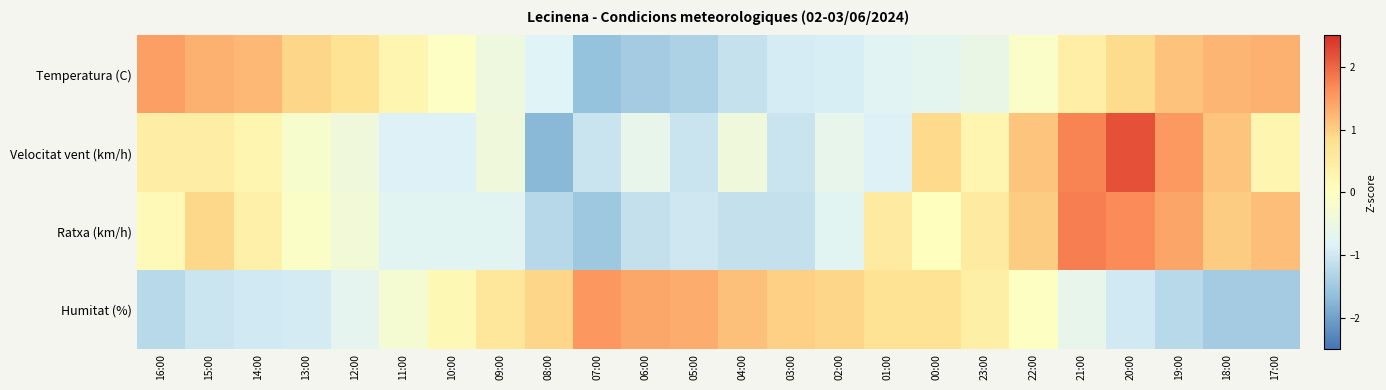

Rank the series at 20:00 from highest to lowest value.

Velocitat vent (km/h), Ratxa (km/h), Temperatura (C), Humitat (%)